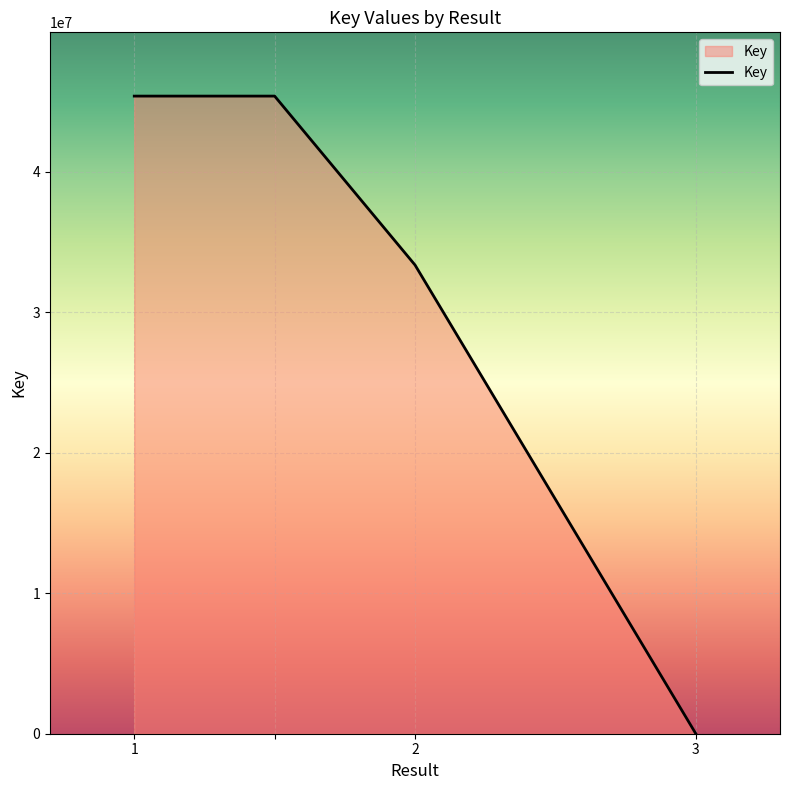

What is the maximum value shown in the chart?

45380372